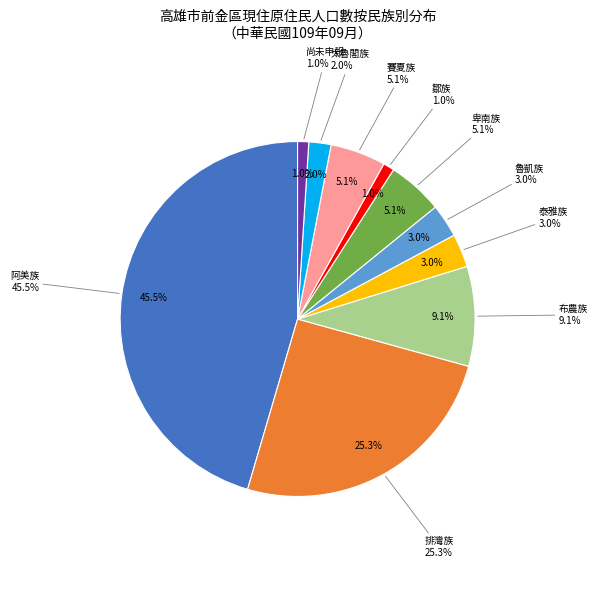

True or false: 排灣族 accounts for 20% of the total.

False